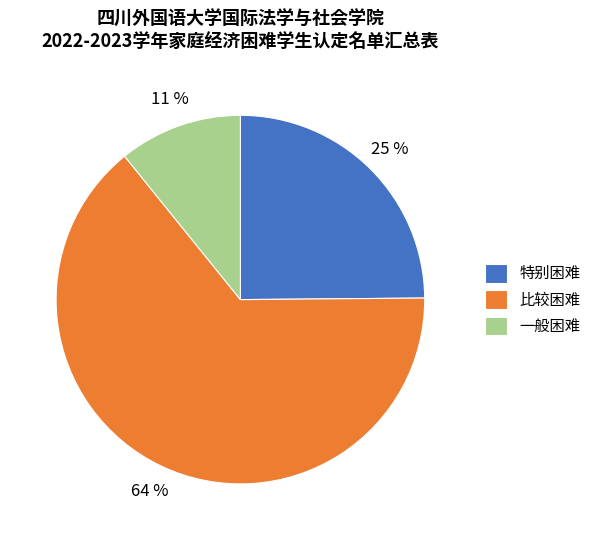

True or false: 一般困难 accounts for 3% of the total.

False